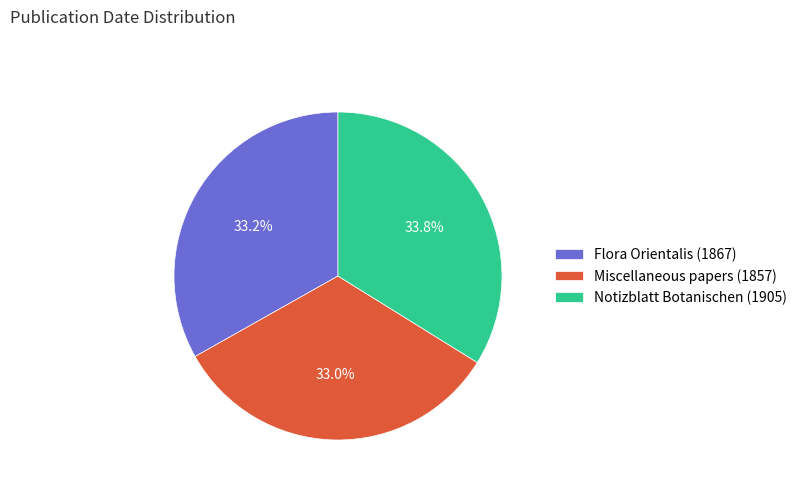

Which category has the biggest portion of the pie?

Notizblatt Botanischen (1905)